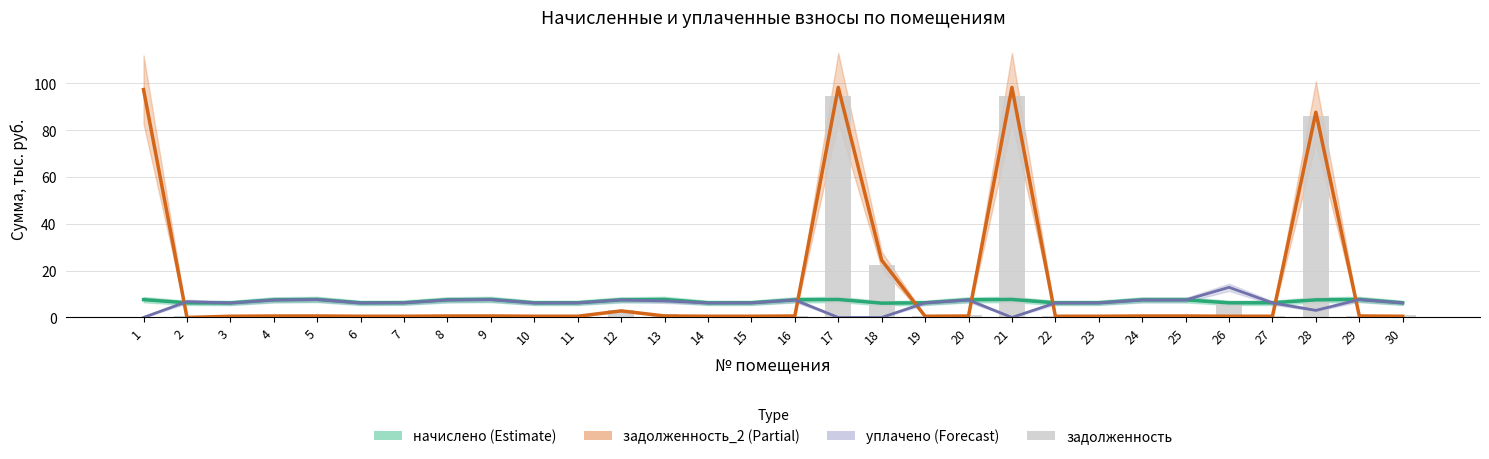

Which series has the largest total across all categories?

задолженность_2 (col_6)